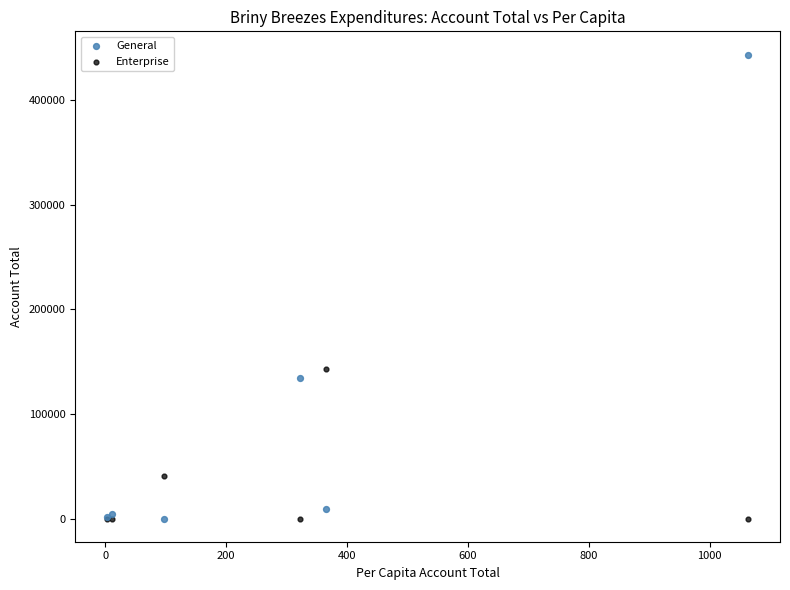

Which series contains the highest Y value?

General